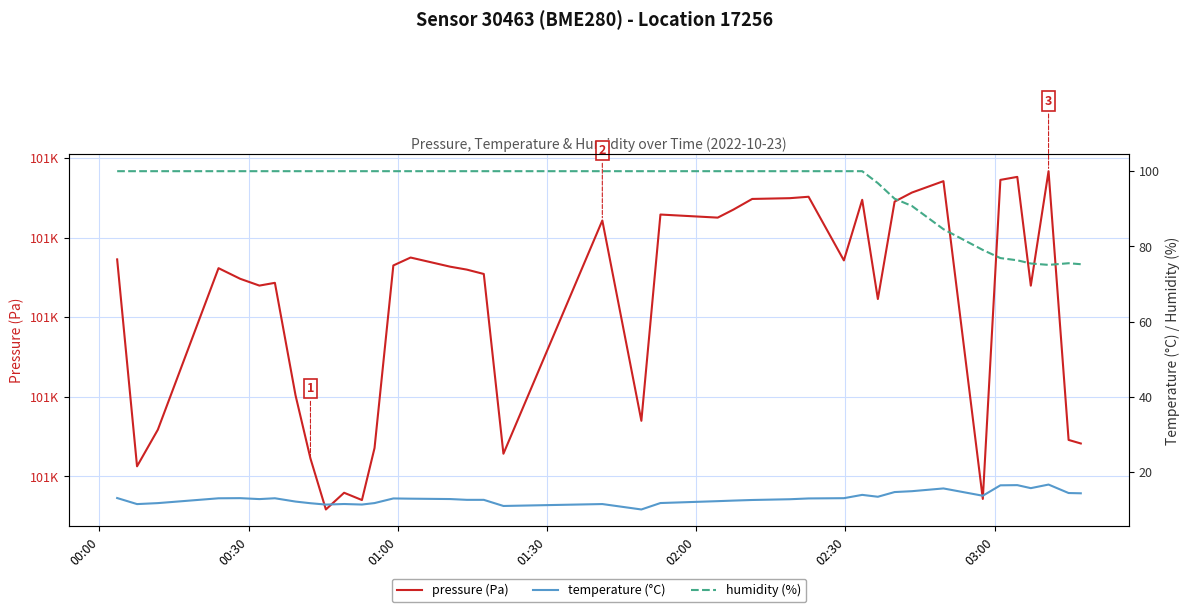

Does the chart have visible grid lines?

Yes